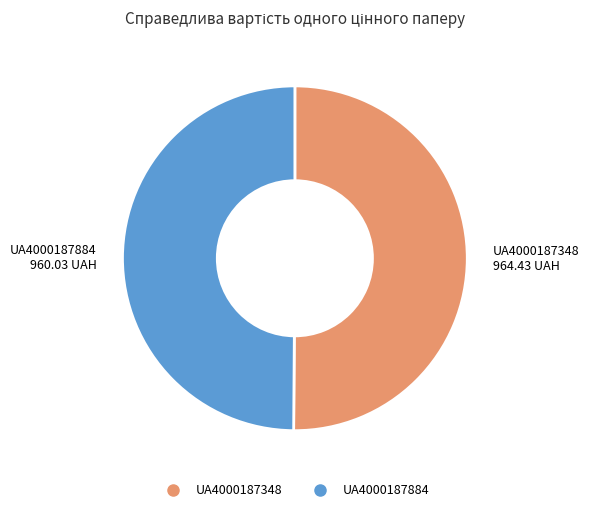

Is it true that UA4000187348 is 61% of the pie?

False